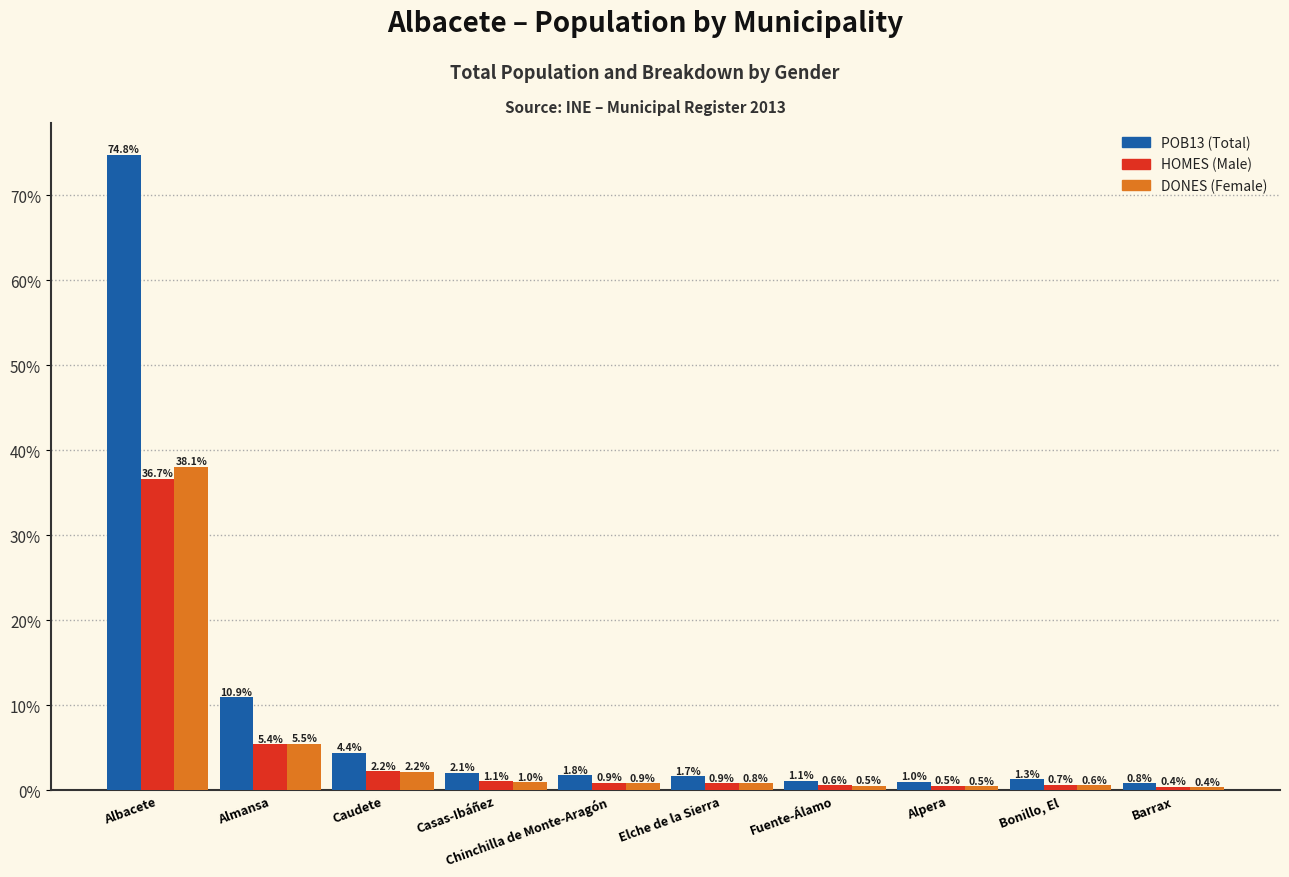

At which category is the sum across all series the highest?

Albacete